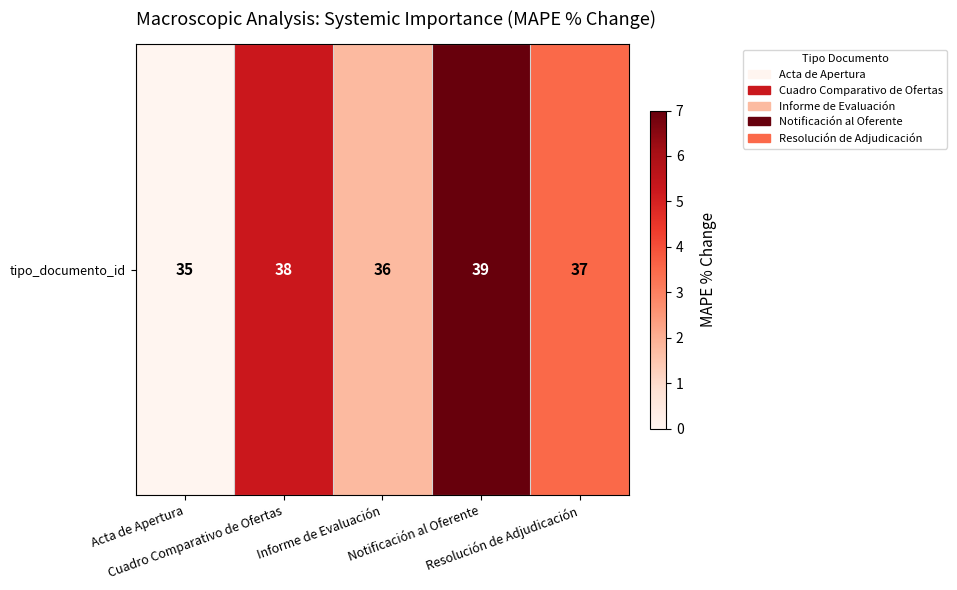

What is the sum of all values?

17.5